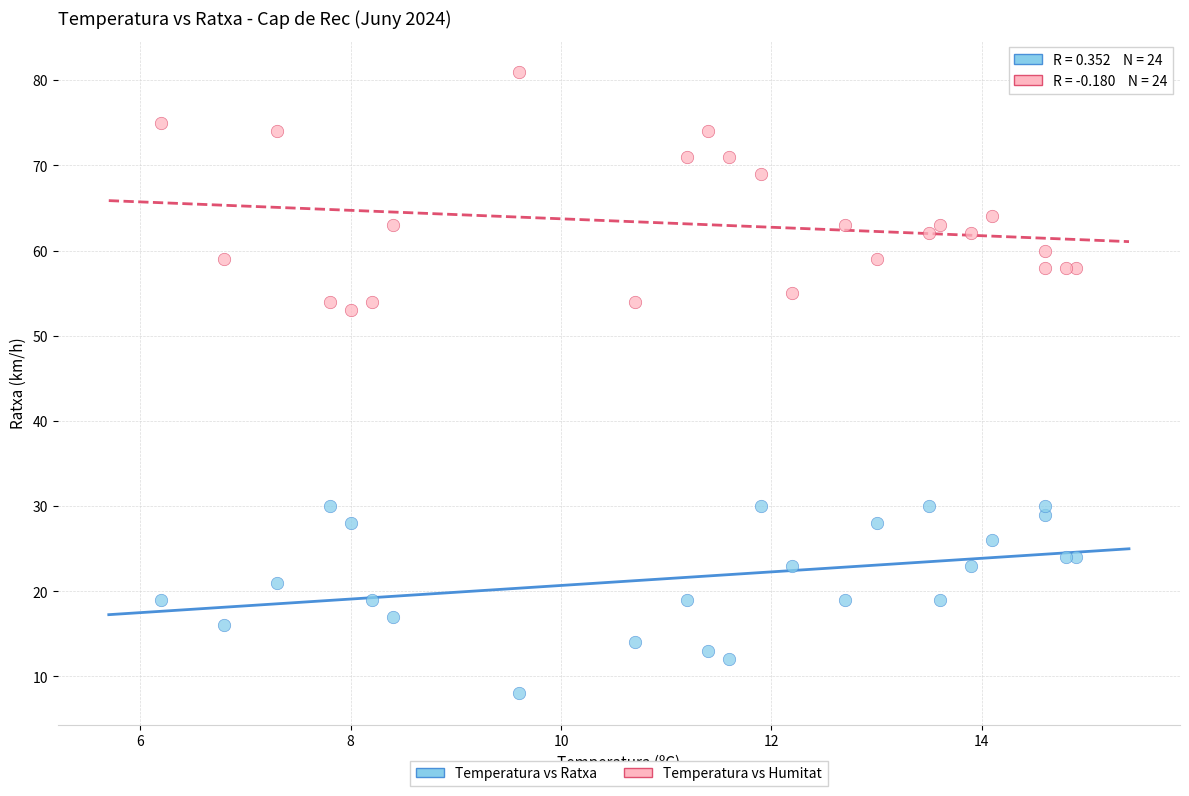

What are all the series names shown in the legend?

Temperatura vs Ratxa, Temperatura vs Humitat